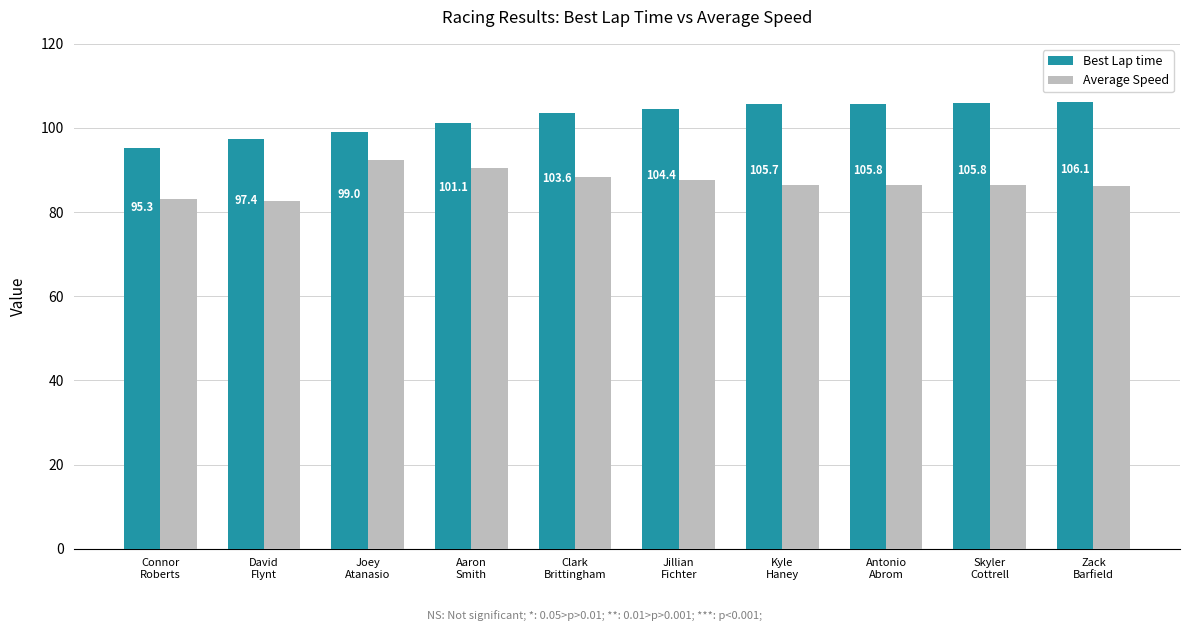

What is the approximate value of Best Lap time at David
Flynt?

97.4